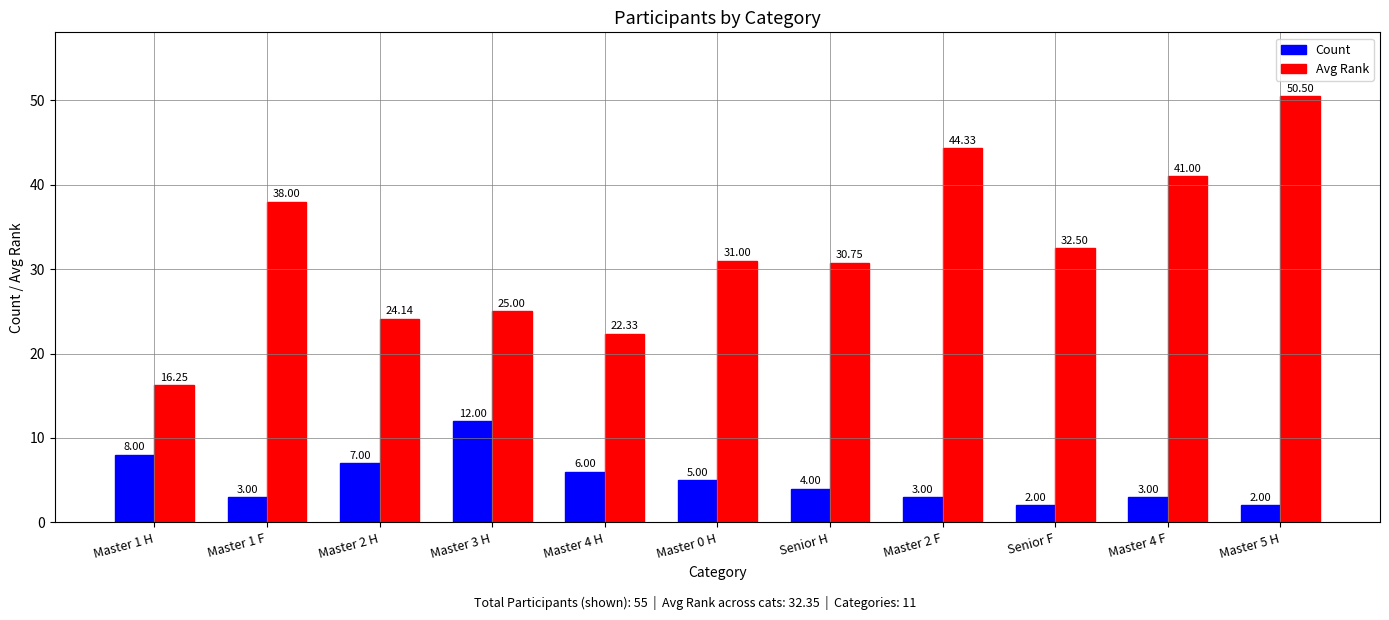

Which series has the largest range (max minus min)?

Avg Rank